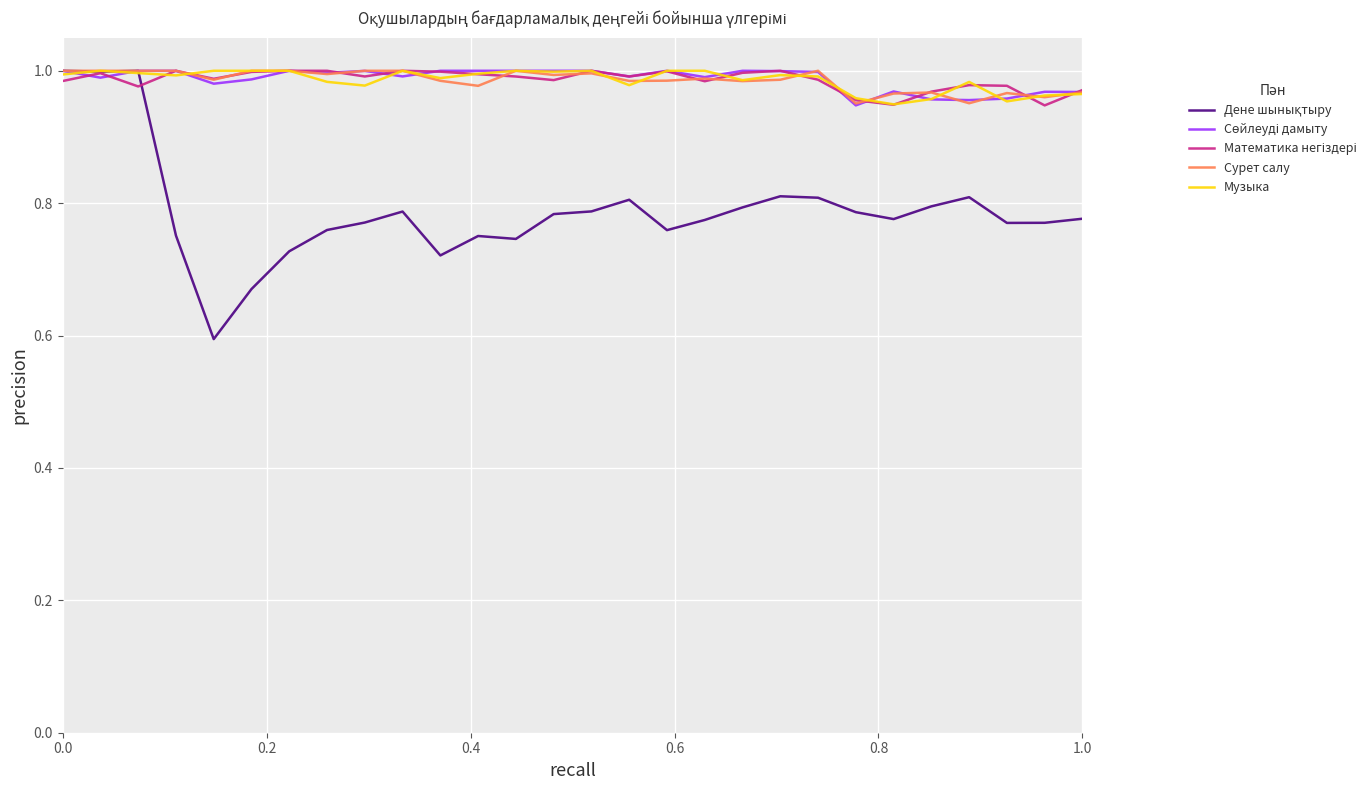

Which series has the largest total across all categories?

Сөйлеуді дамыту